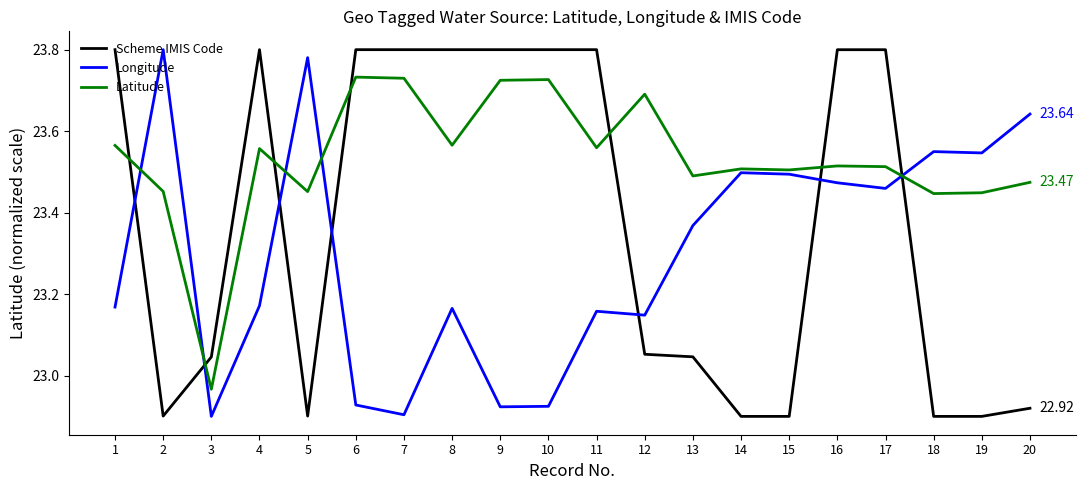

The value of Longitude at 3 is 22.9. True or false?

True